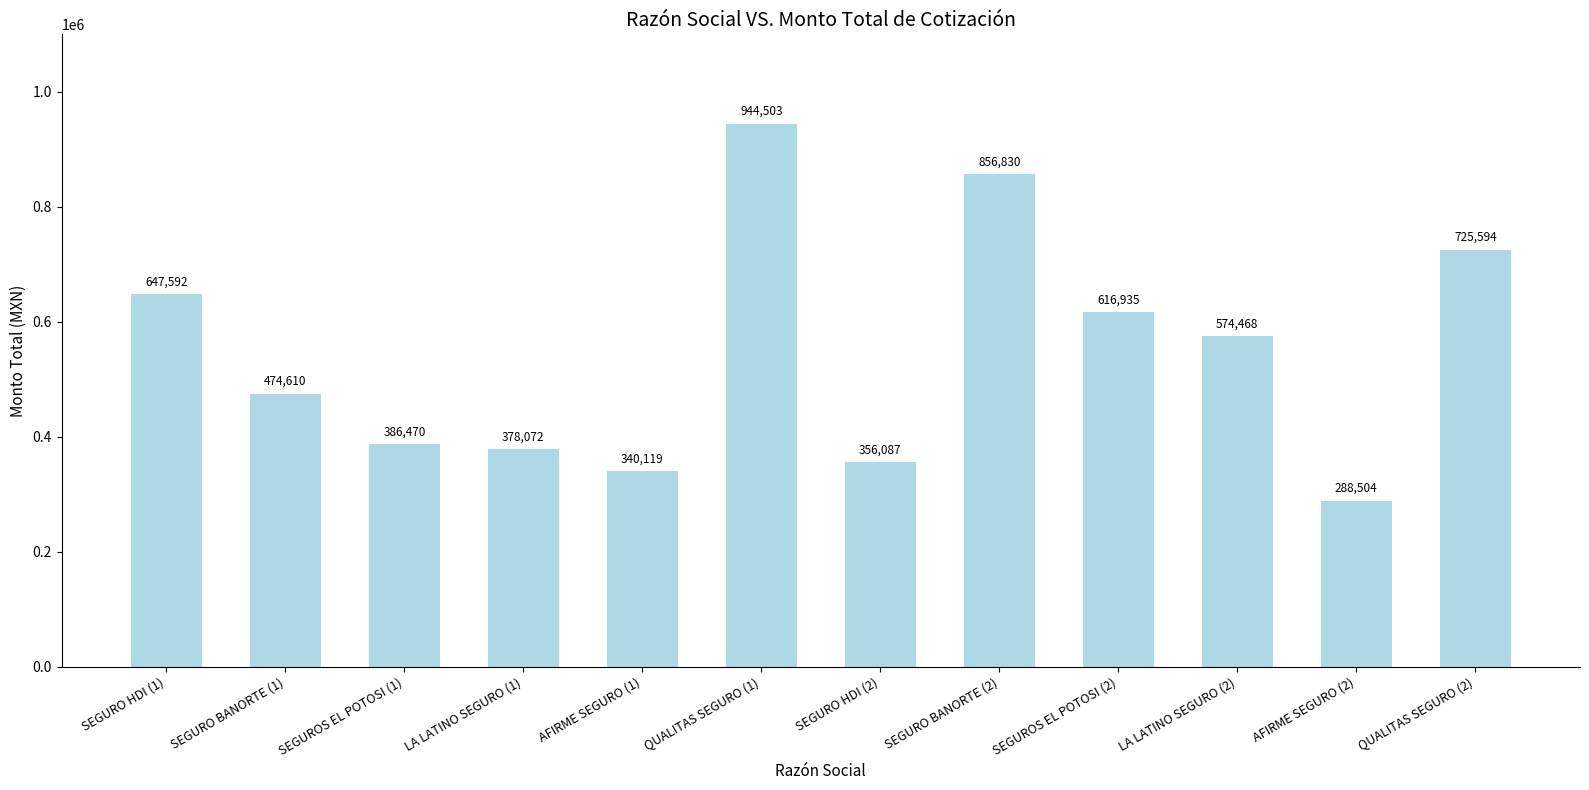

How many bars are there in total?

12